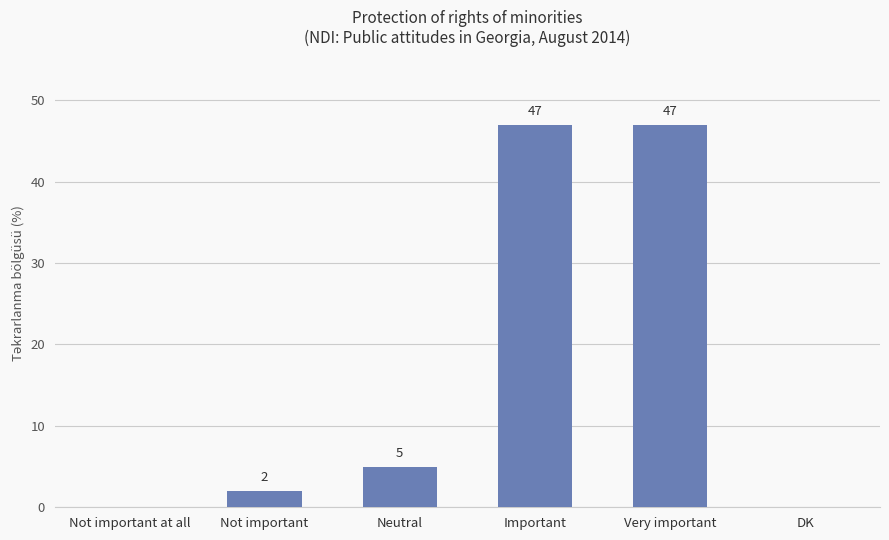

Which has a higher value, Not important at all or Not important?

Not important